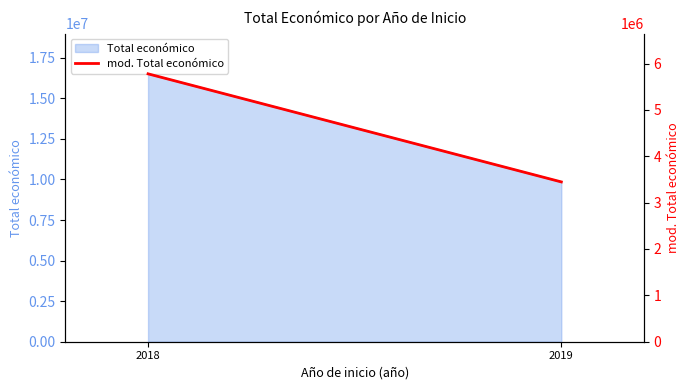

Reading left to right, list all the values displayed in this chart.

5778064.6	3446776.2